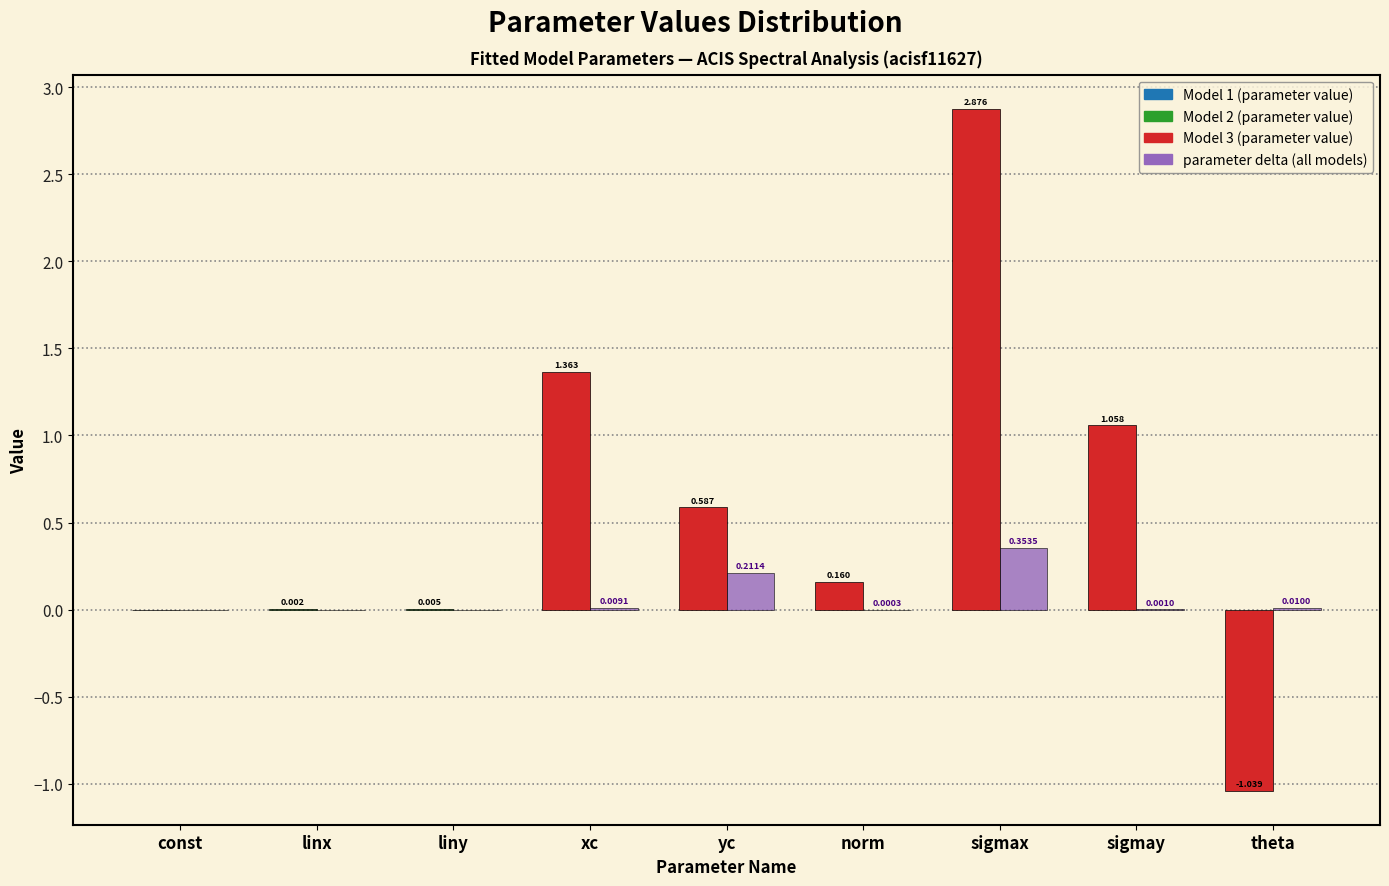

Which category has the highest value across all series?

sigmax